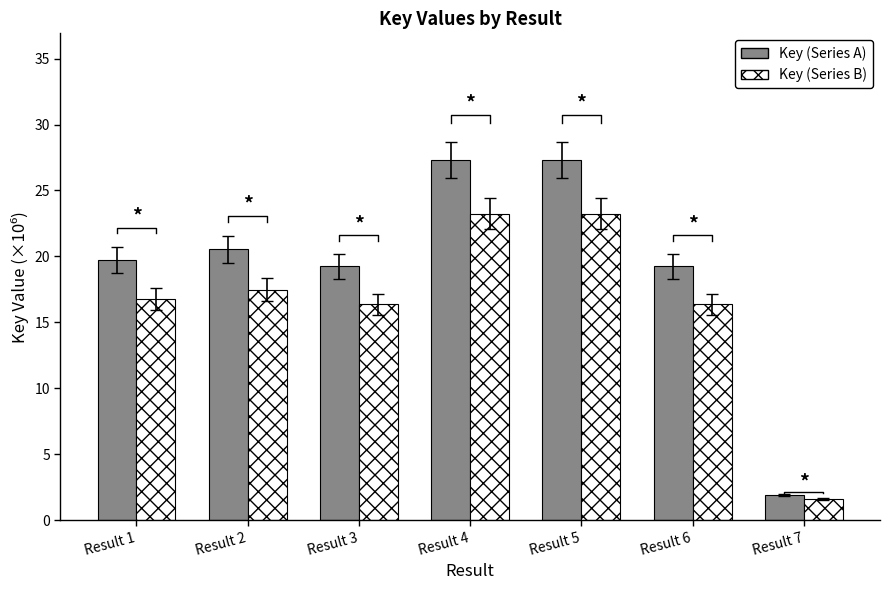

The Key (Series A) series shows 32.7 at Result 1. True or false?

False